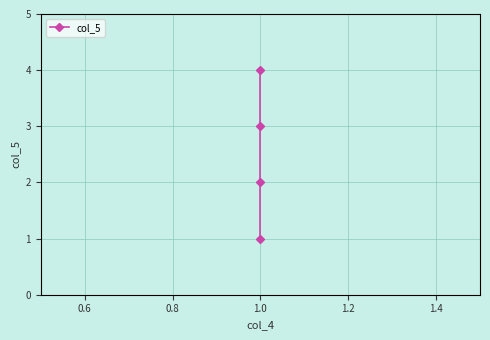

Reading left to right, transcribe all the data shown in this chart.

1	2	3	4